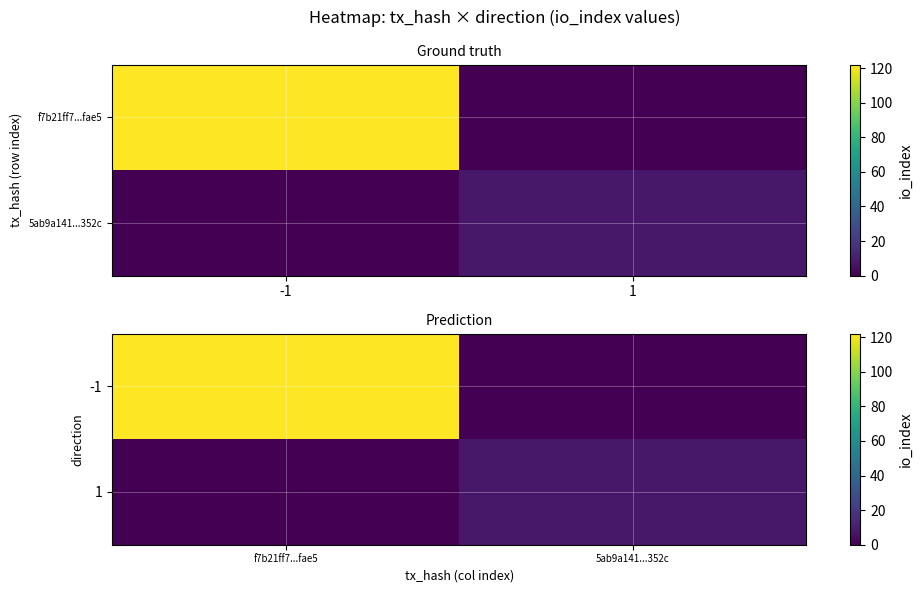

What is the difference between the maximum and minimum values in the -1 series?

122